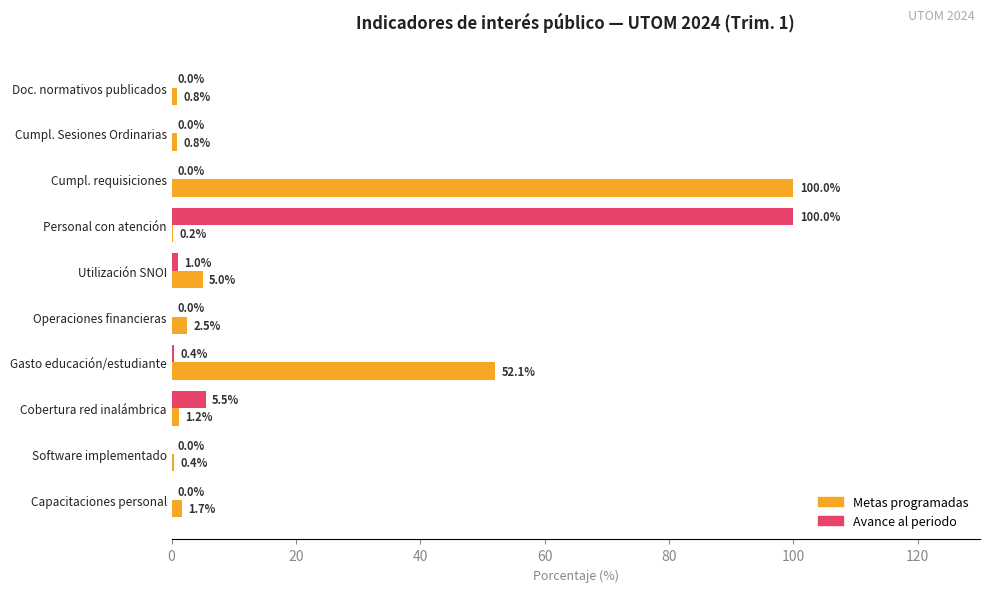

At which category is the sum across all series the highest?

Personal con atención